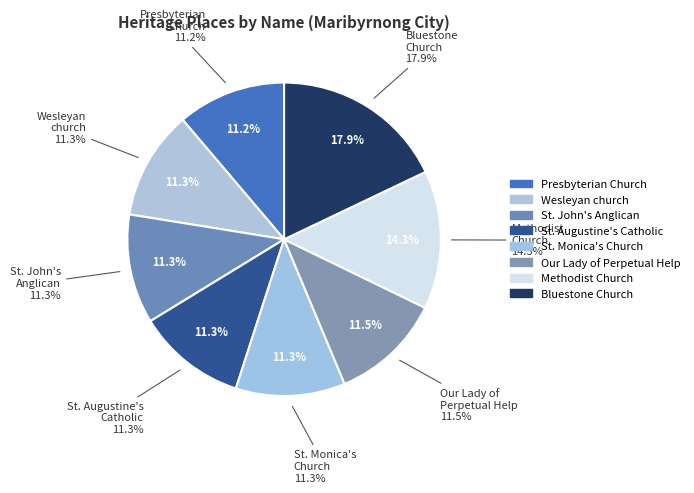

What percentage is the Wesleyan church slice, to the nearest percent?

11%